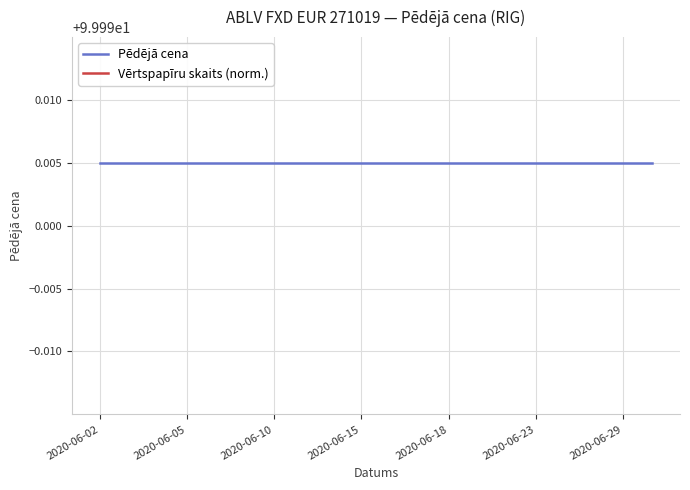

What is the label of the 5th point from the left?

2020-06-18